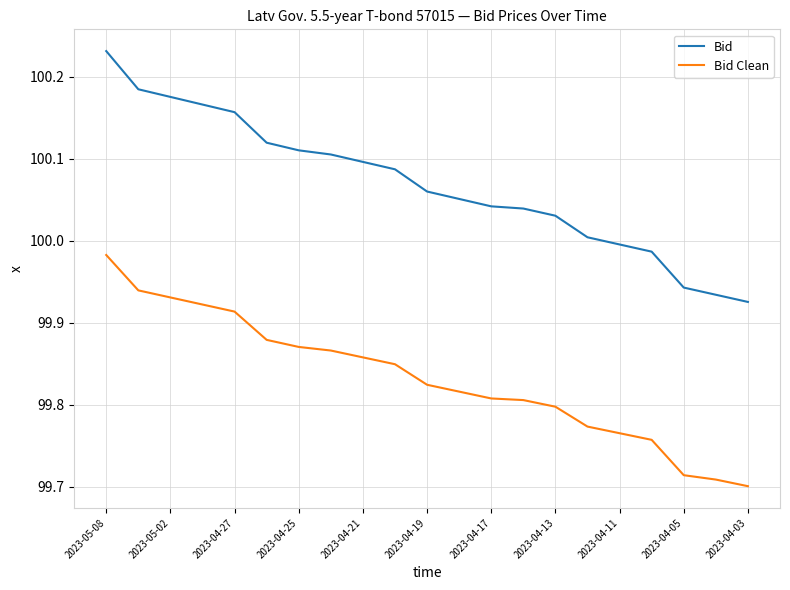

True or false: Bid Clean and Bid intersect in this chart.

False